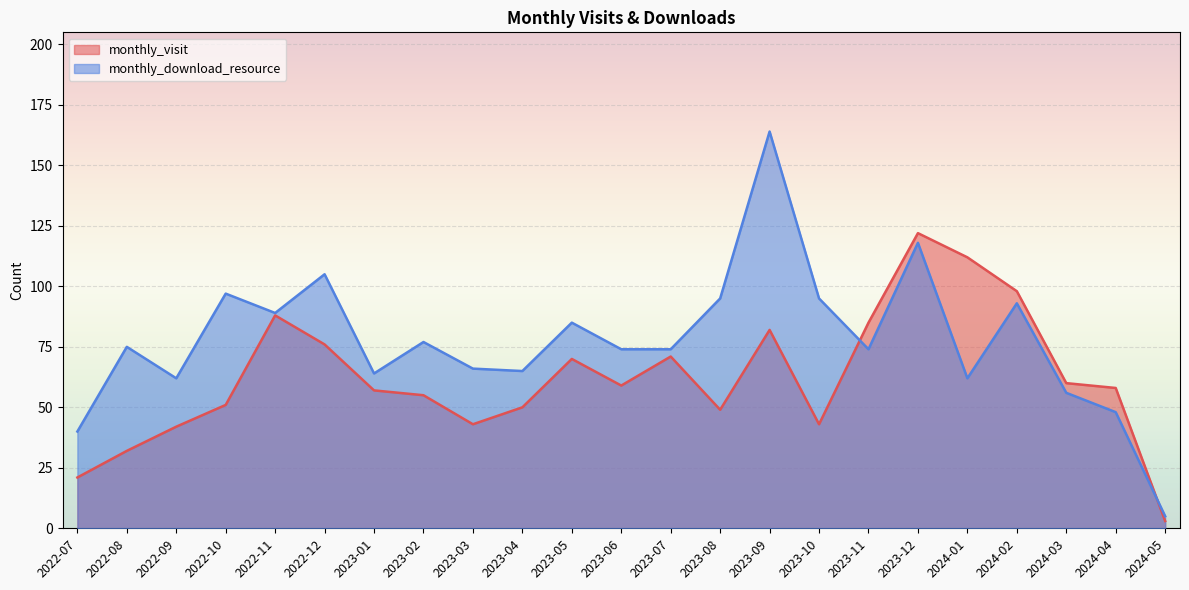

What is the total value across all series at 2023-04?

115